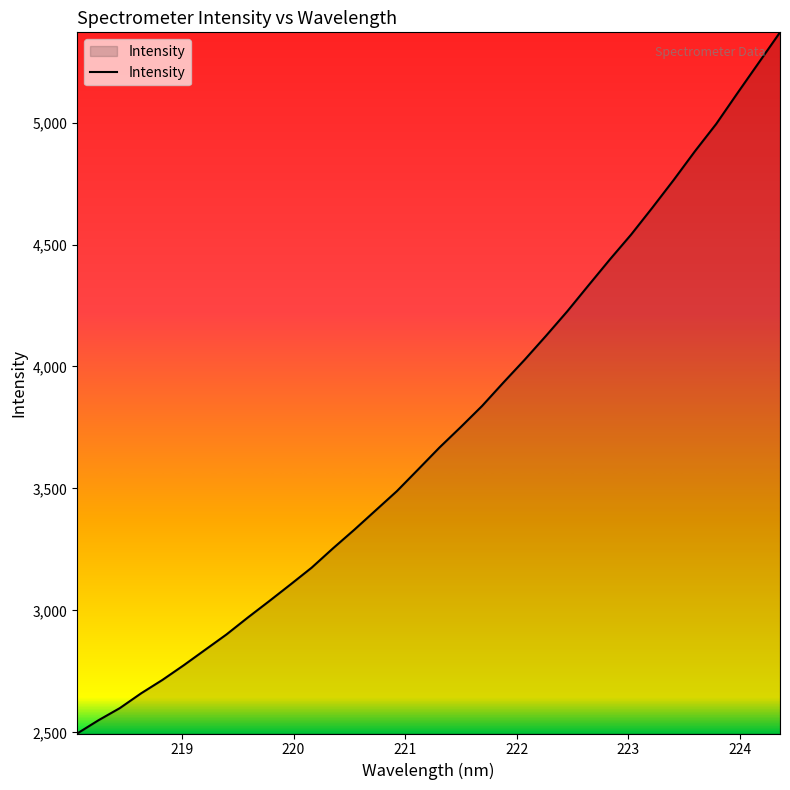

What is the minimum value shown in the chart?

2495.3